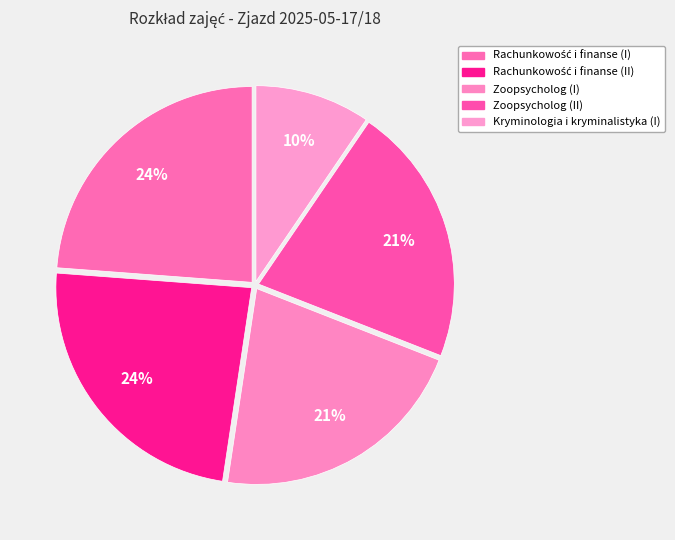

How many segments does this pie chart have?

5